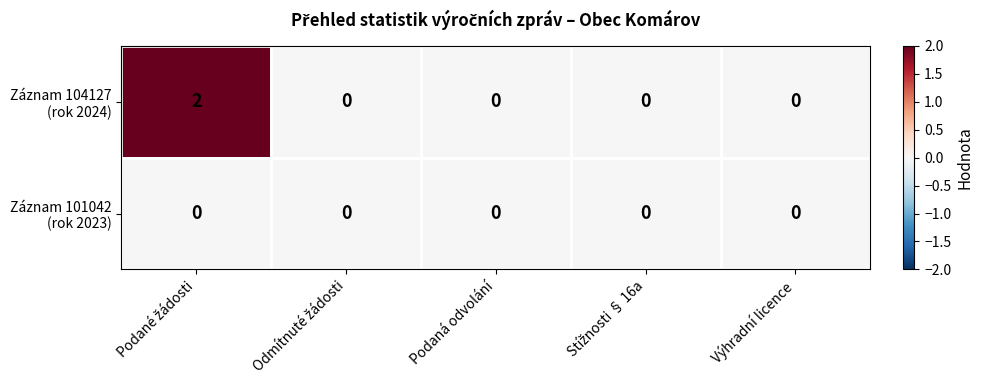

How many data points does each series have?

5